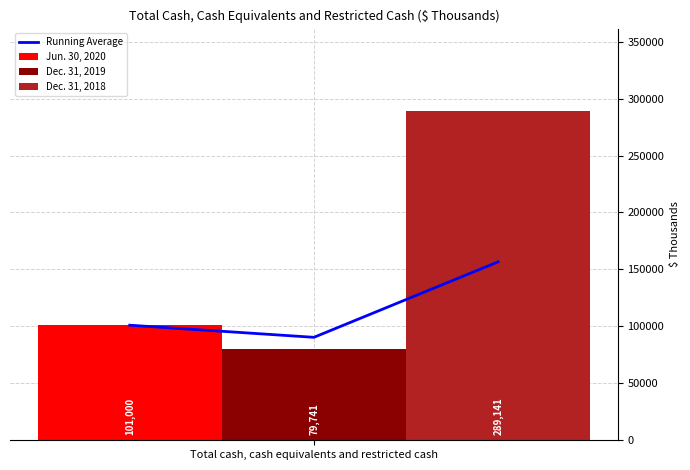

The value of Dec. 31, 2018 at Total cash, cash equivalents and restricted cash is 289141. True or false?

True